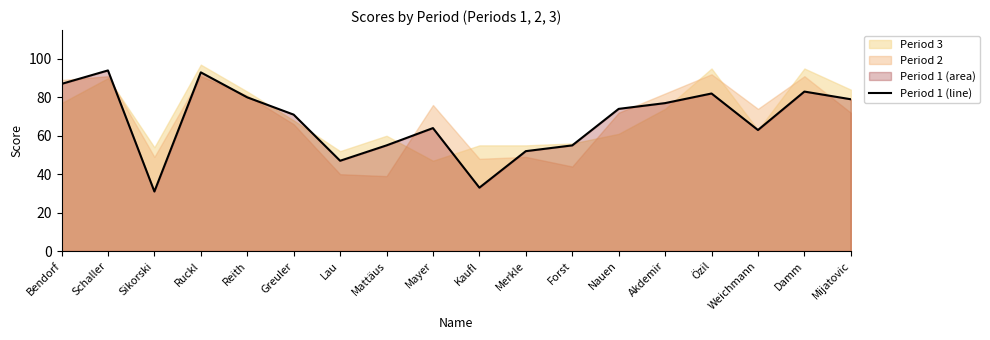

Where does the data first go above 74?

Bendorf